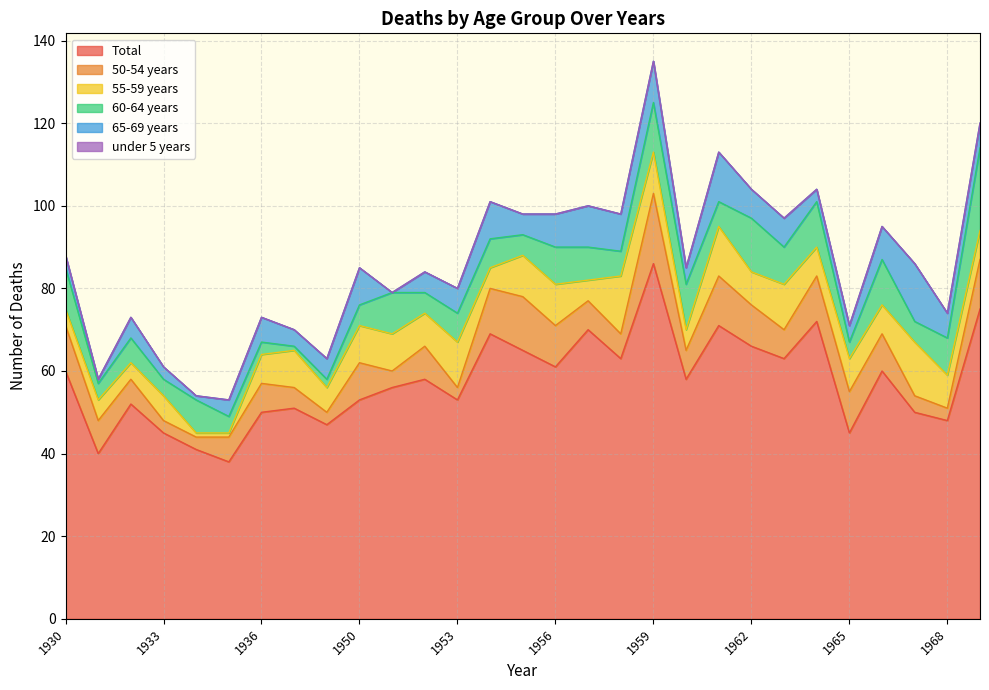

How many values in the 65-69 years series are below 6?

14